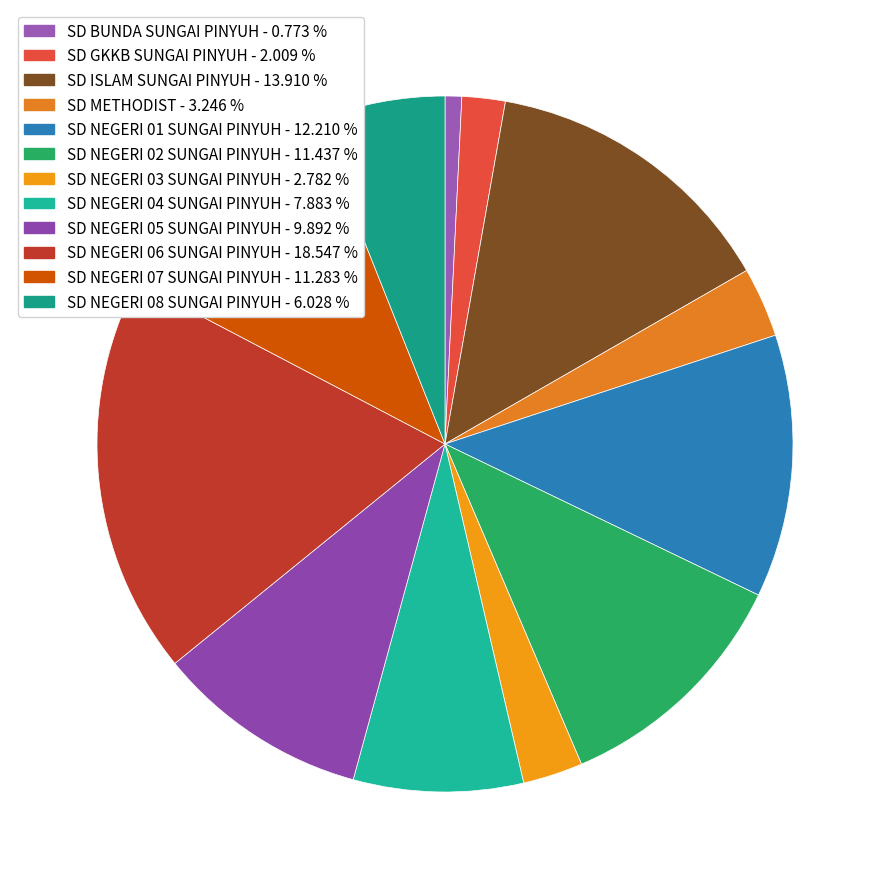

What percentage do SD NEGERI 04 SUNGAI PINYUH and SD NEGERI 07 SUNGAI PINYUH together represent?

19.2%